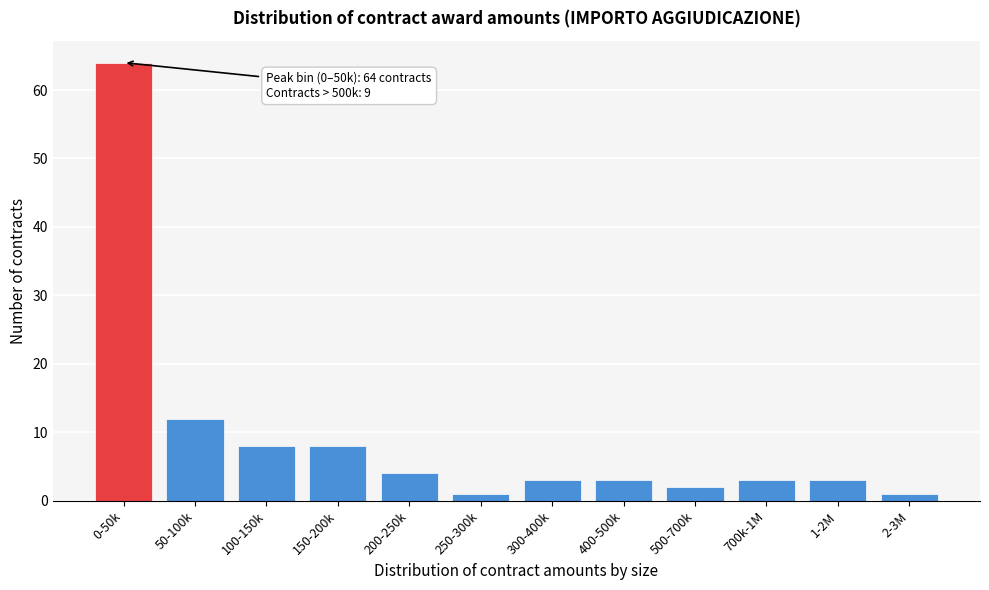

Reading left to right, transcribe all the data shown in this chart.

0-50k=64	50-100k=12	100-150k=8	150-200k=8	200-250k=4	250-300k=1	300-400k=3	400-500k=3	500-700k=2	700k-1M=3	1-2M=3	2-3M=1